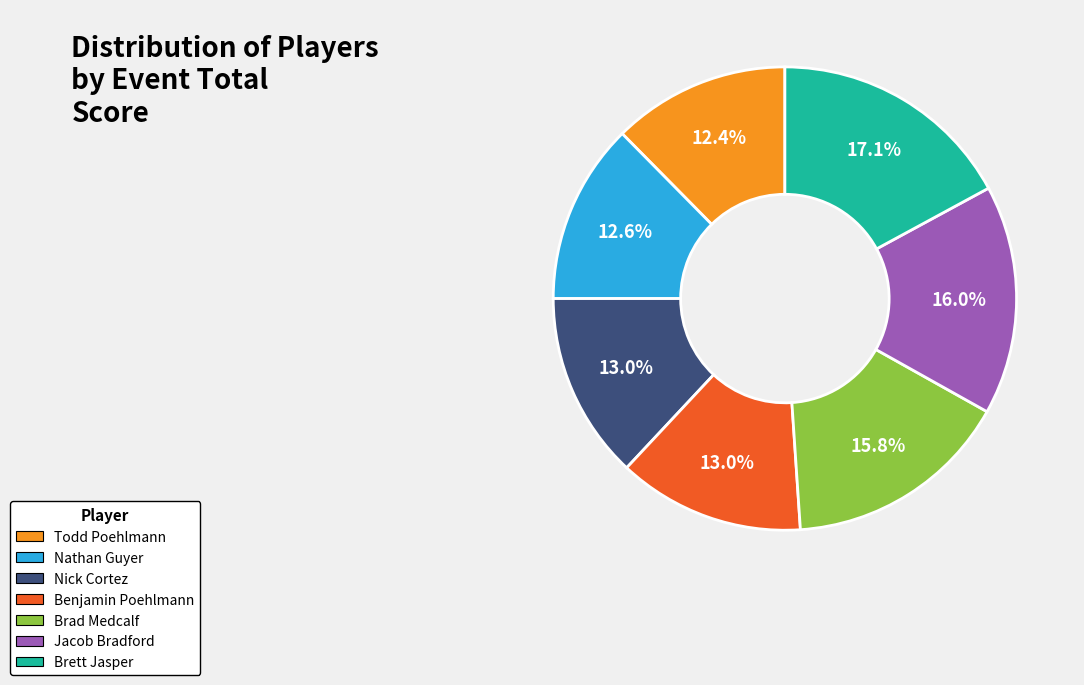

What is the total percentage of Jacob Bradford and Brett Jasper?

33.1%